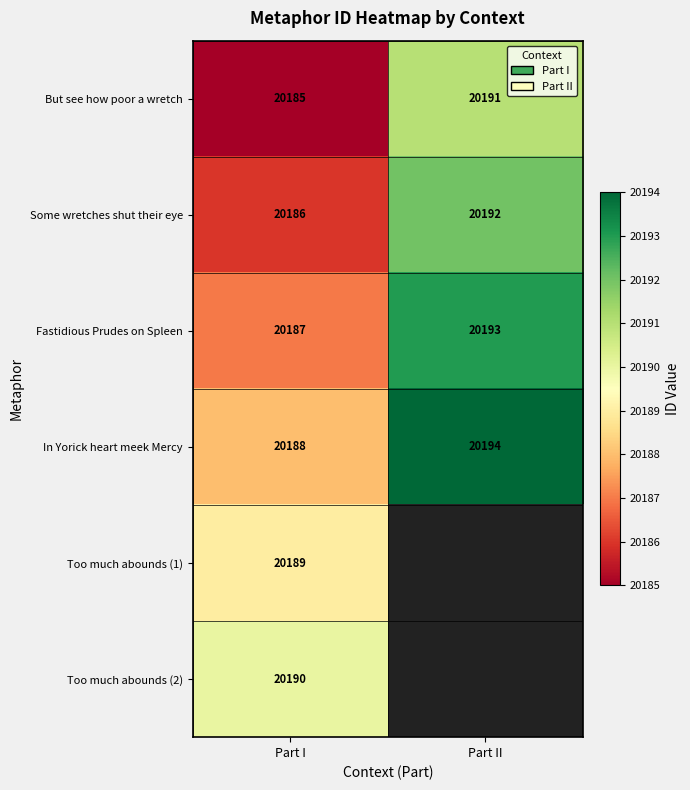

Rank the categories by In Yorick heart meek Mercy value from lowest to highest.

Part I, Part II